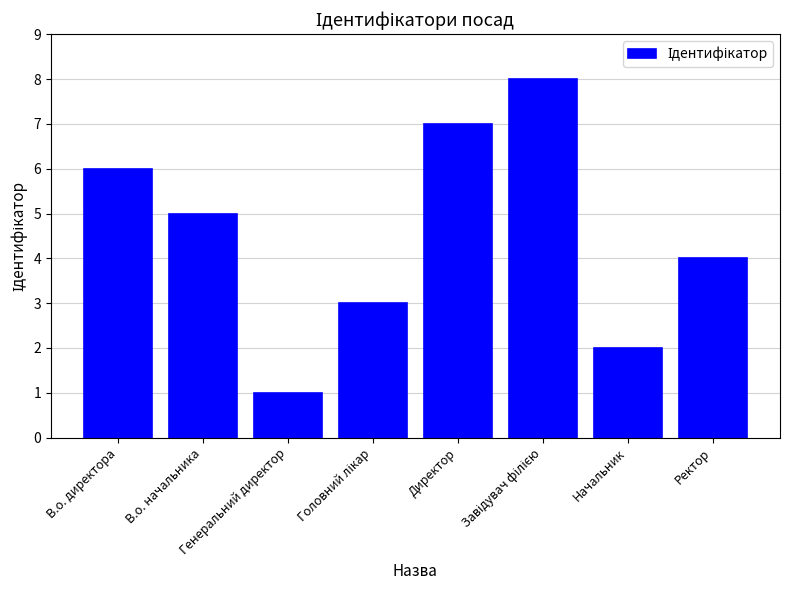

Which label corresponds to the smallest value in the chart?

Генеральний директор